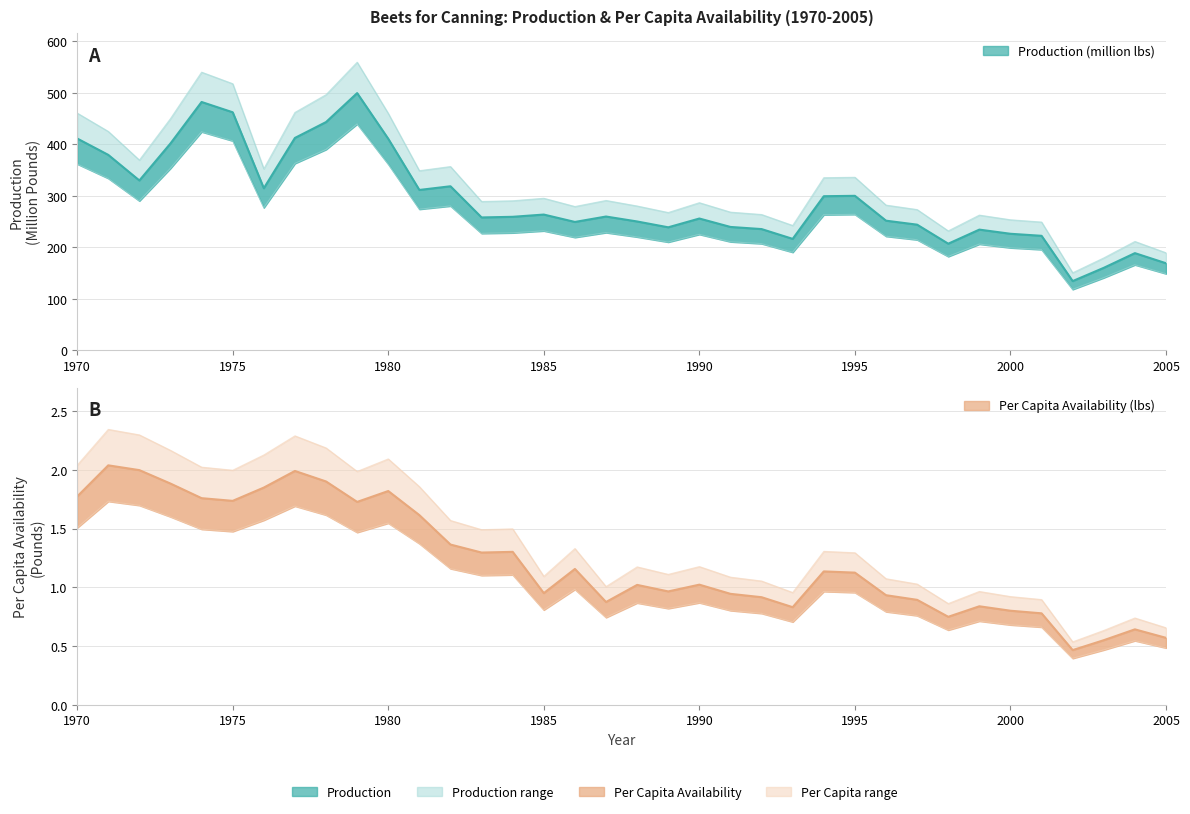

How many lines are shown in the chart?

2